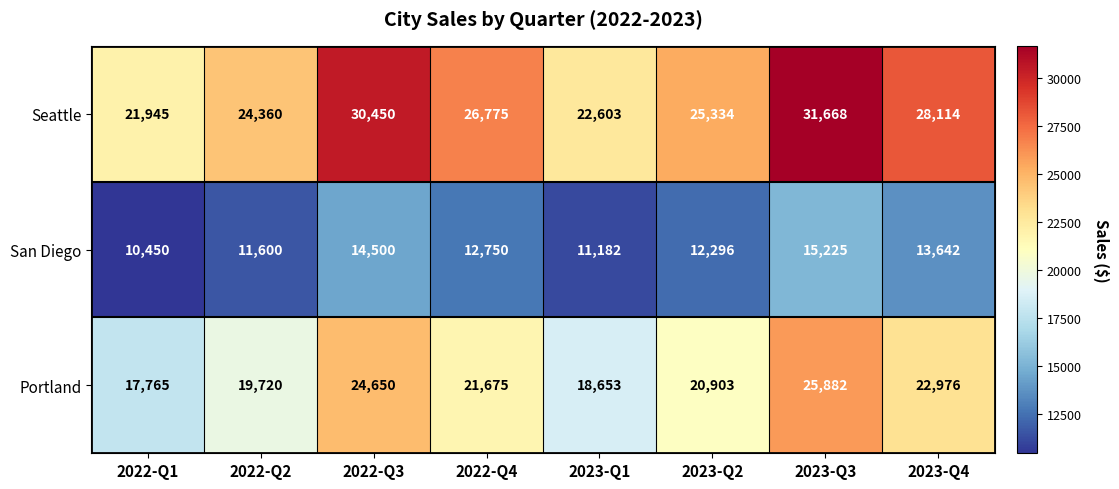

Reading left to right, extract all data points from this chart.

Seattle: 2022-Q1=21945	2022-Q2=24360	2022-Q3=30450	2022-Q4=26775	2023-Q1=22603	2023-Q2=25334	2023-Q3=31668	2023-Q4=28114
San Diego: 2022-Q1=10450	2022-Q2=11600	2022-Q3=14500	2022-Q4=12750	2023-Q1=11182	2023-Q2=12296	2023-Q3=15225	2023-Q4=13642
Portland: 2022-Q1=17765	2022-Q2=19720	2022-Q3=24650	2022-Q4=21675	2023-Q1=18653	2023-Q2=20903	2023-Q3=25882	2023-Q4=22976